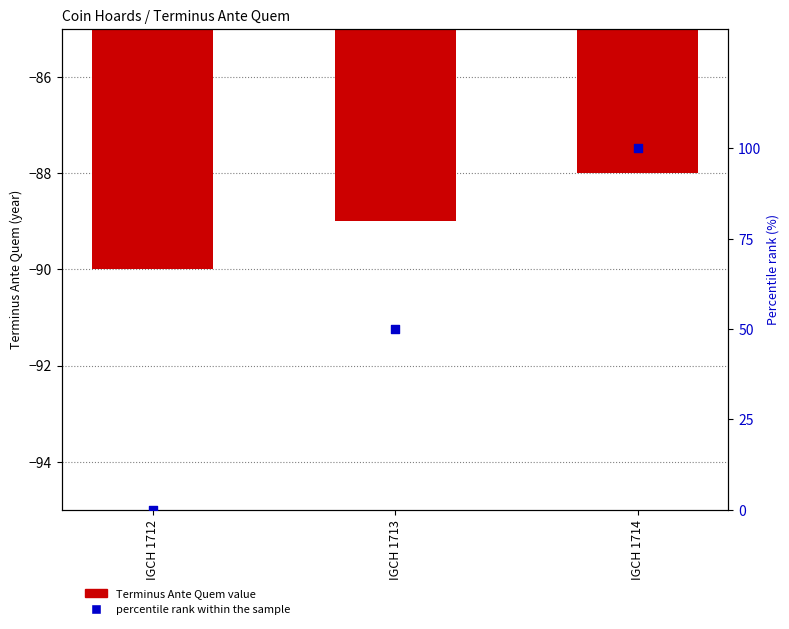

Which series contains the lowest Y value?

Terminus Ante Quem